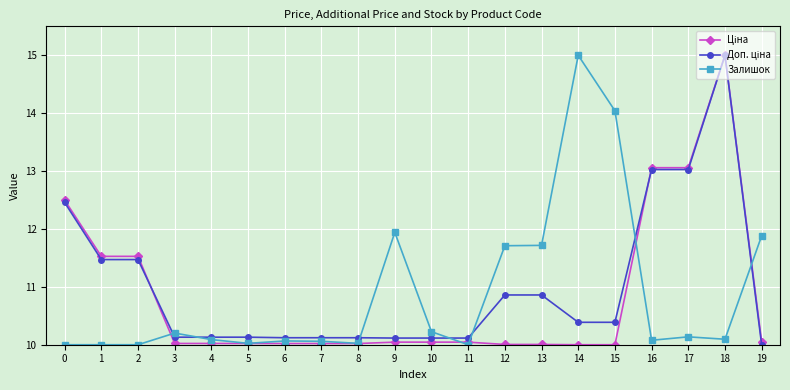

Count the number of categories in the chart.

20